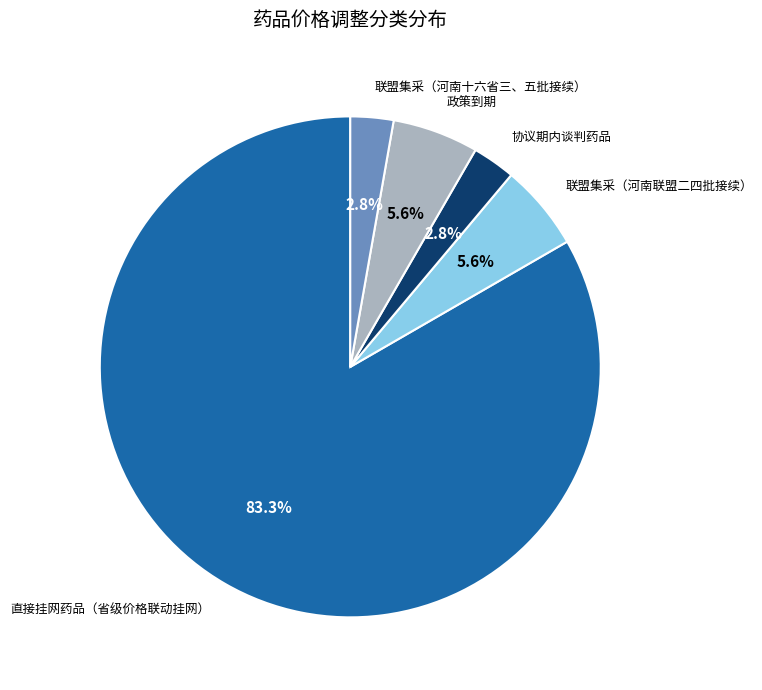

Is there any slice that represents more than half of the pie?

Yes